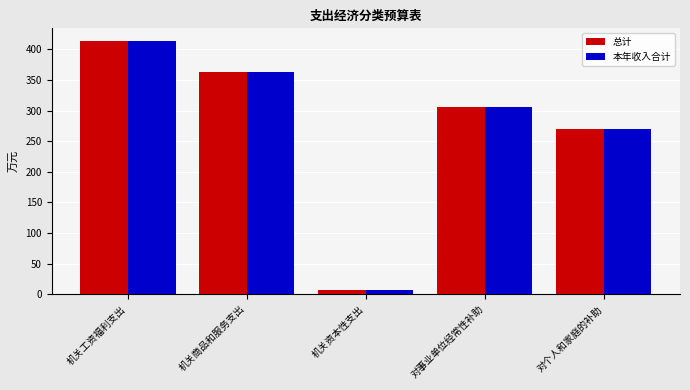

At which category does the chart reach its minimum across all series?

机关资本性支出